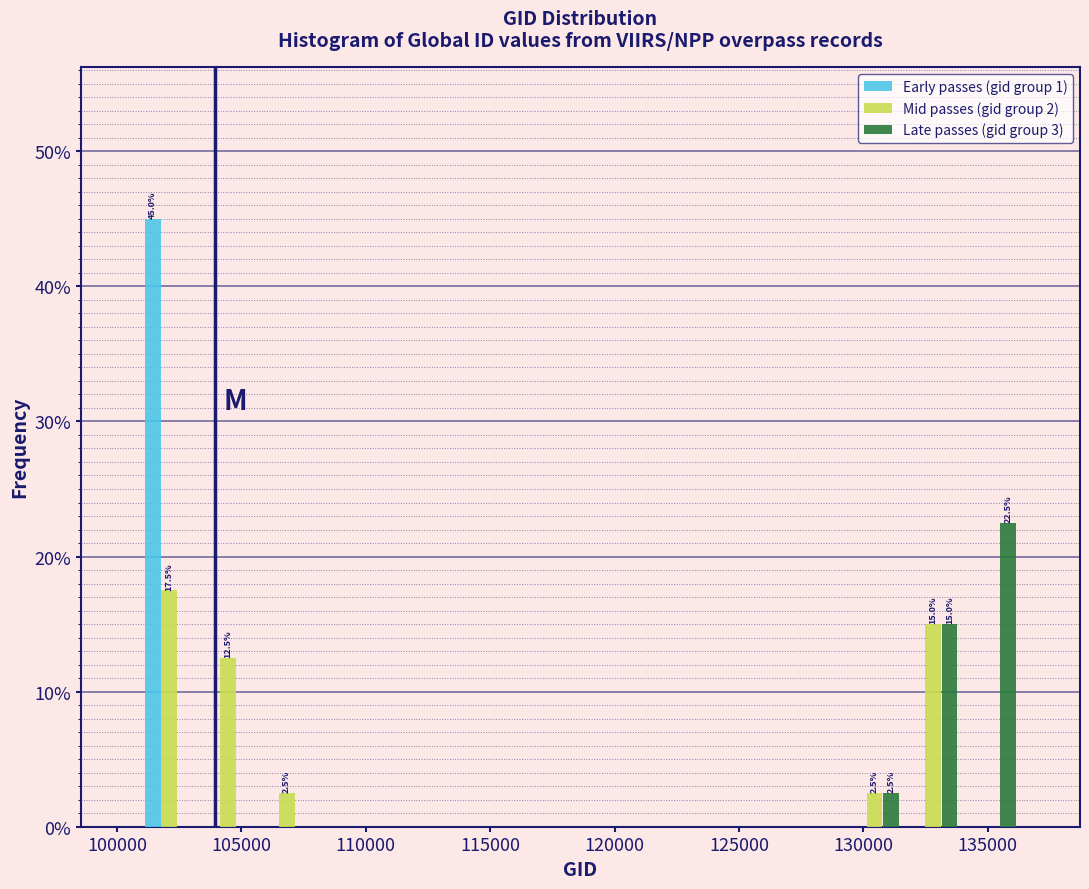

In the Mid passes (gid group 2) series, which range on the x-axis has the tallest bar?

101000 to 103500